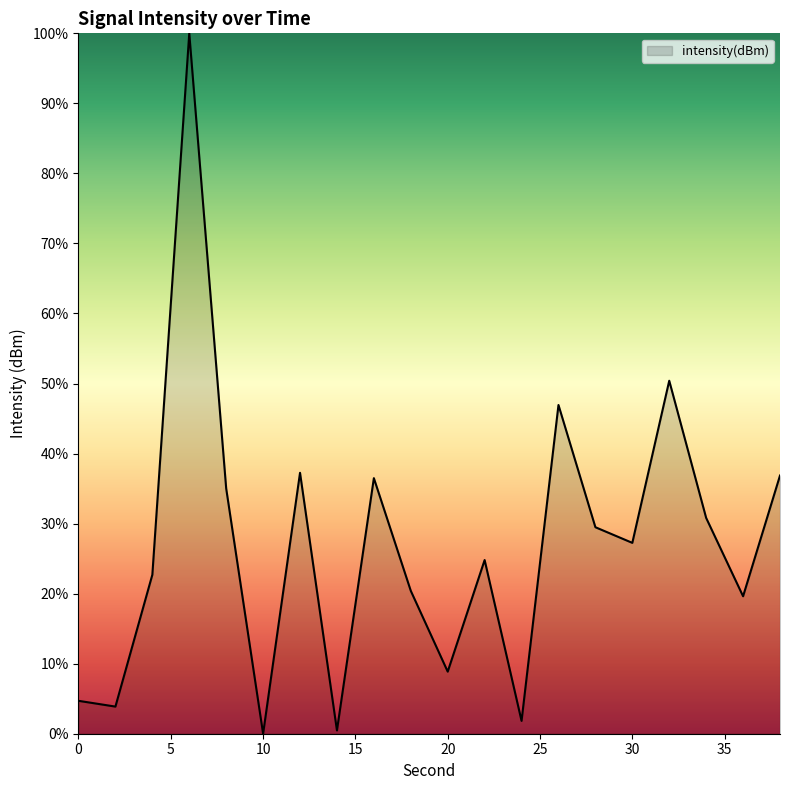

What is the greatest value displayed?

100.0